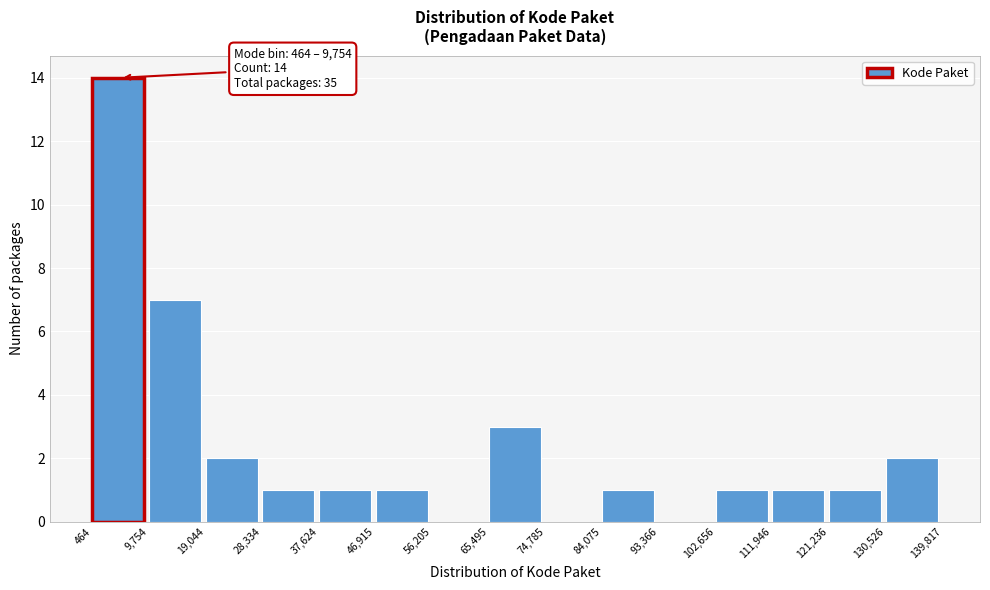

Which range on the x-axis has the tallest bar?

464 to 9,754